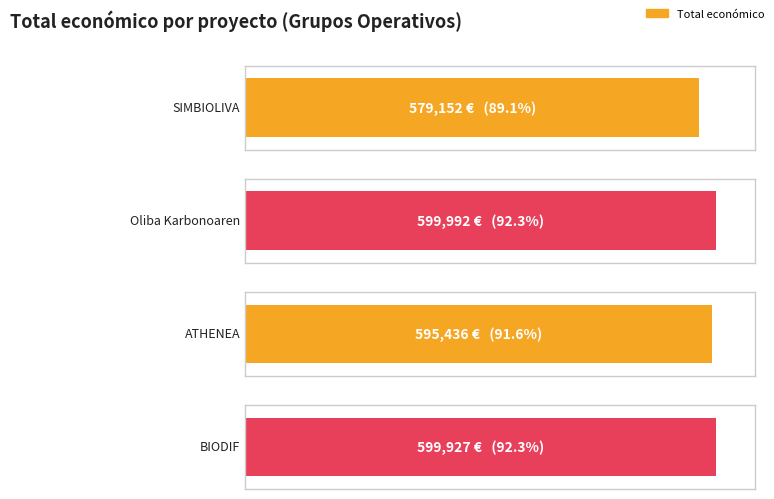

Is it true that the value at SIMBIOLIVA is 579152?

True